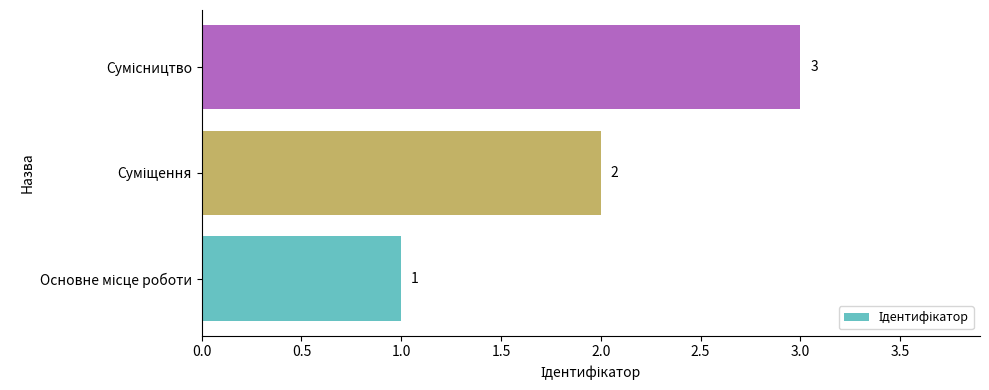

What is the maximum value shown in the chart?

3